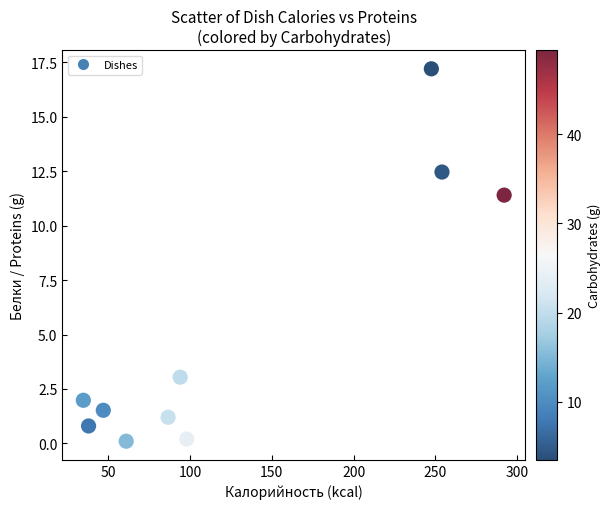

What is the average X value?

125.3